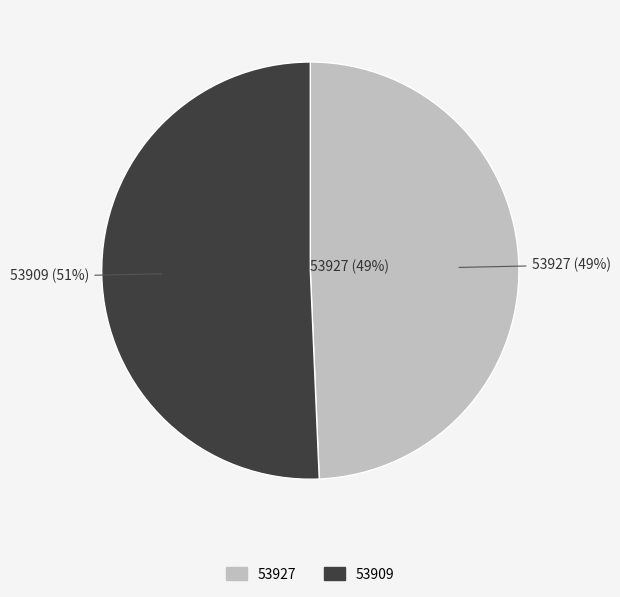

Is there a majority slice in this chart?

Yes